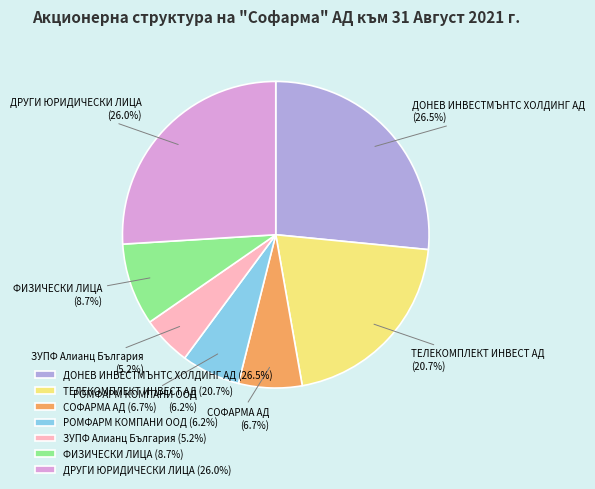

What portion of the pie excludes ТЕЛЕКОМПЛЕКТ ИНВЕСТ АД?

79.3%